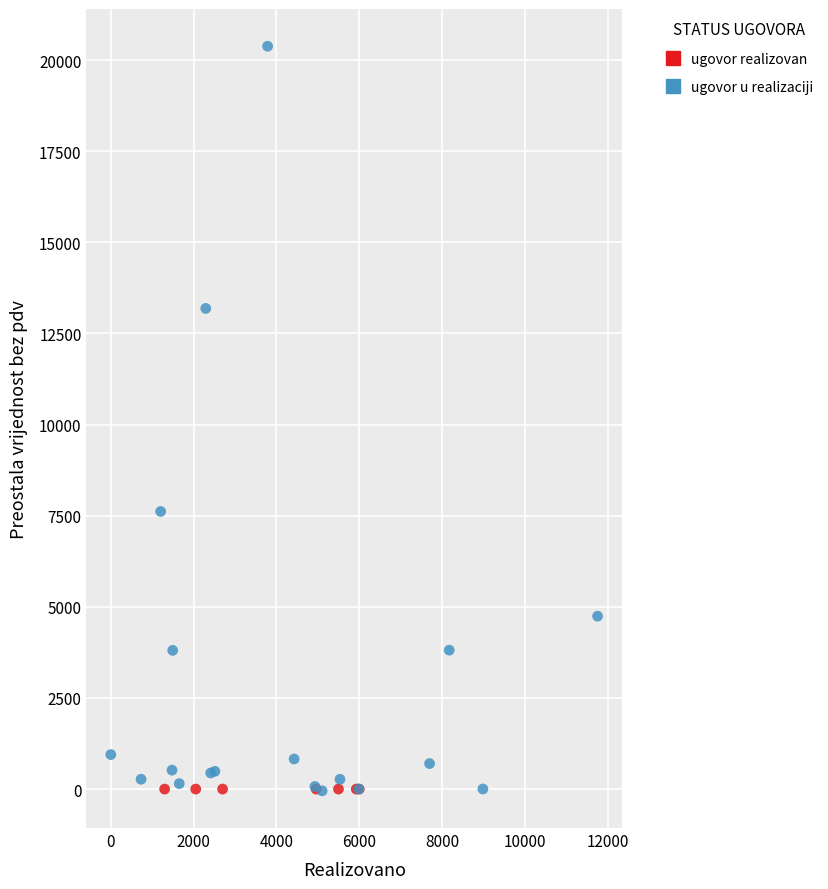

Which series contains the highest Y value?

ugovor u realizaciji